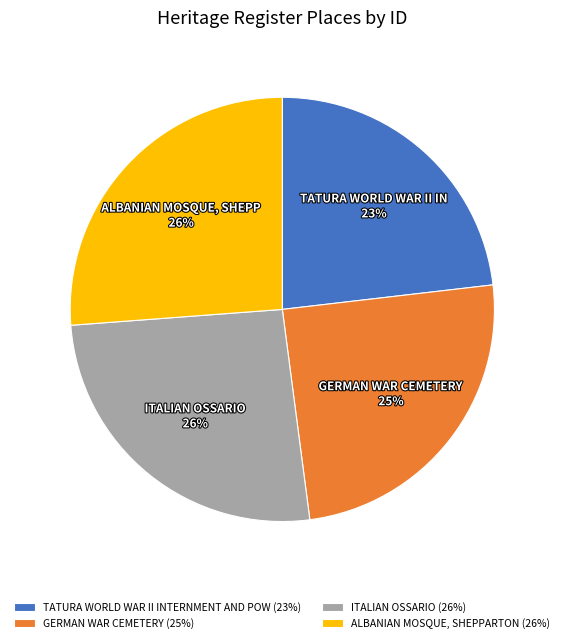

Between TATURA WORLD WAR II INTERNMENT AND POW and ITALIAN OSSARIO, which is larger?

ITALIAN OSSARIO